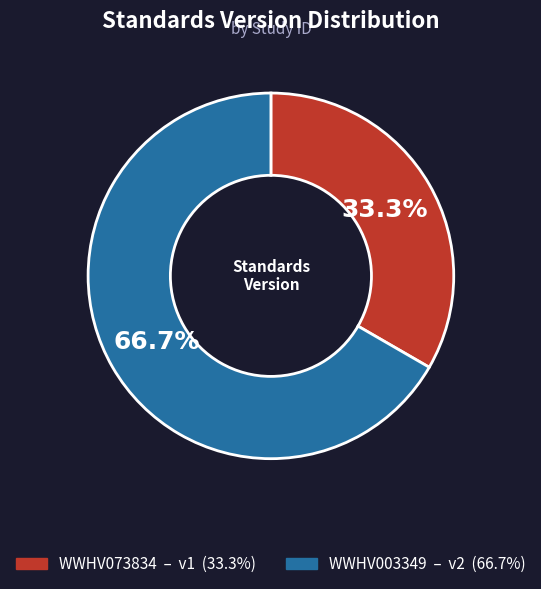

To the nearest percent, what percentage of the pie is WWHV073834?

33%